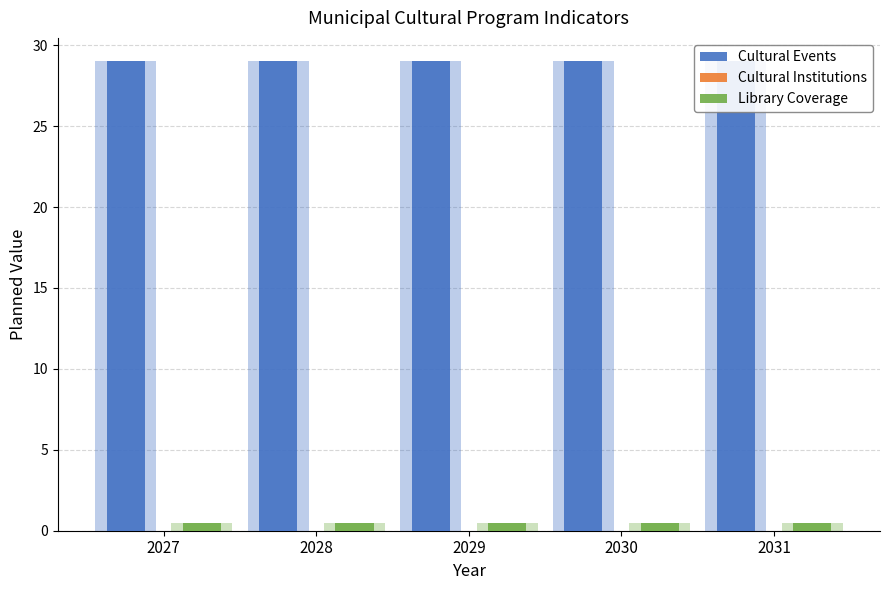

At which label is Cultural Events closest to 29?

2027